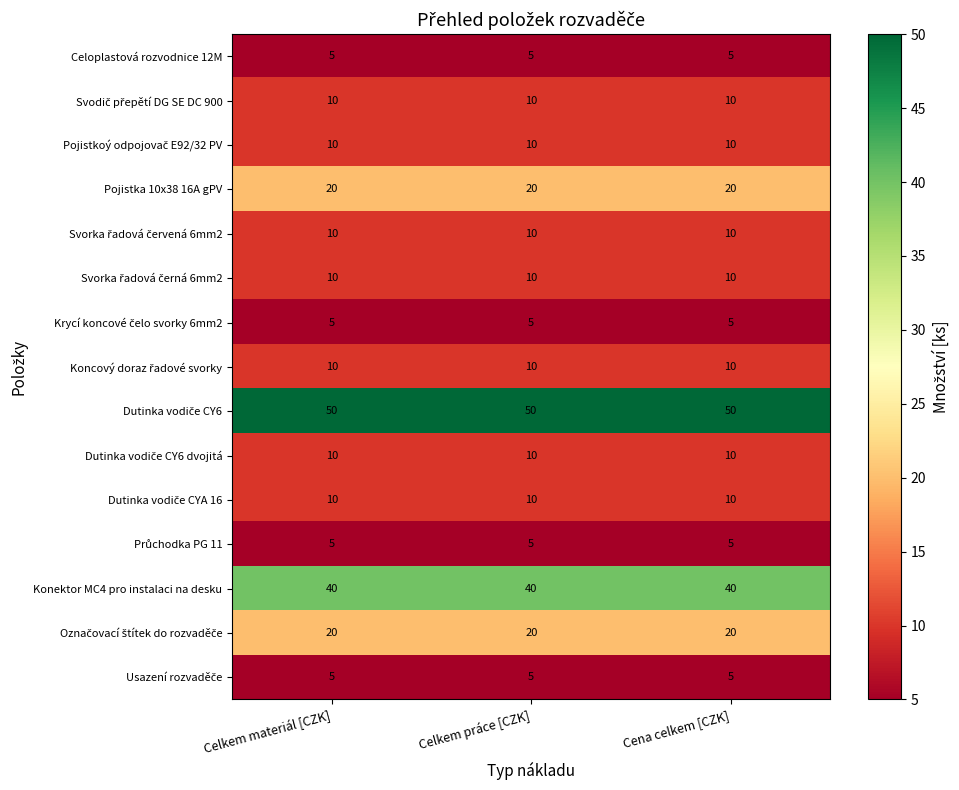

What is the total value across all series at Celkem práce [CZK]?

220